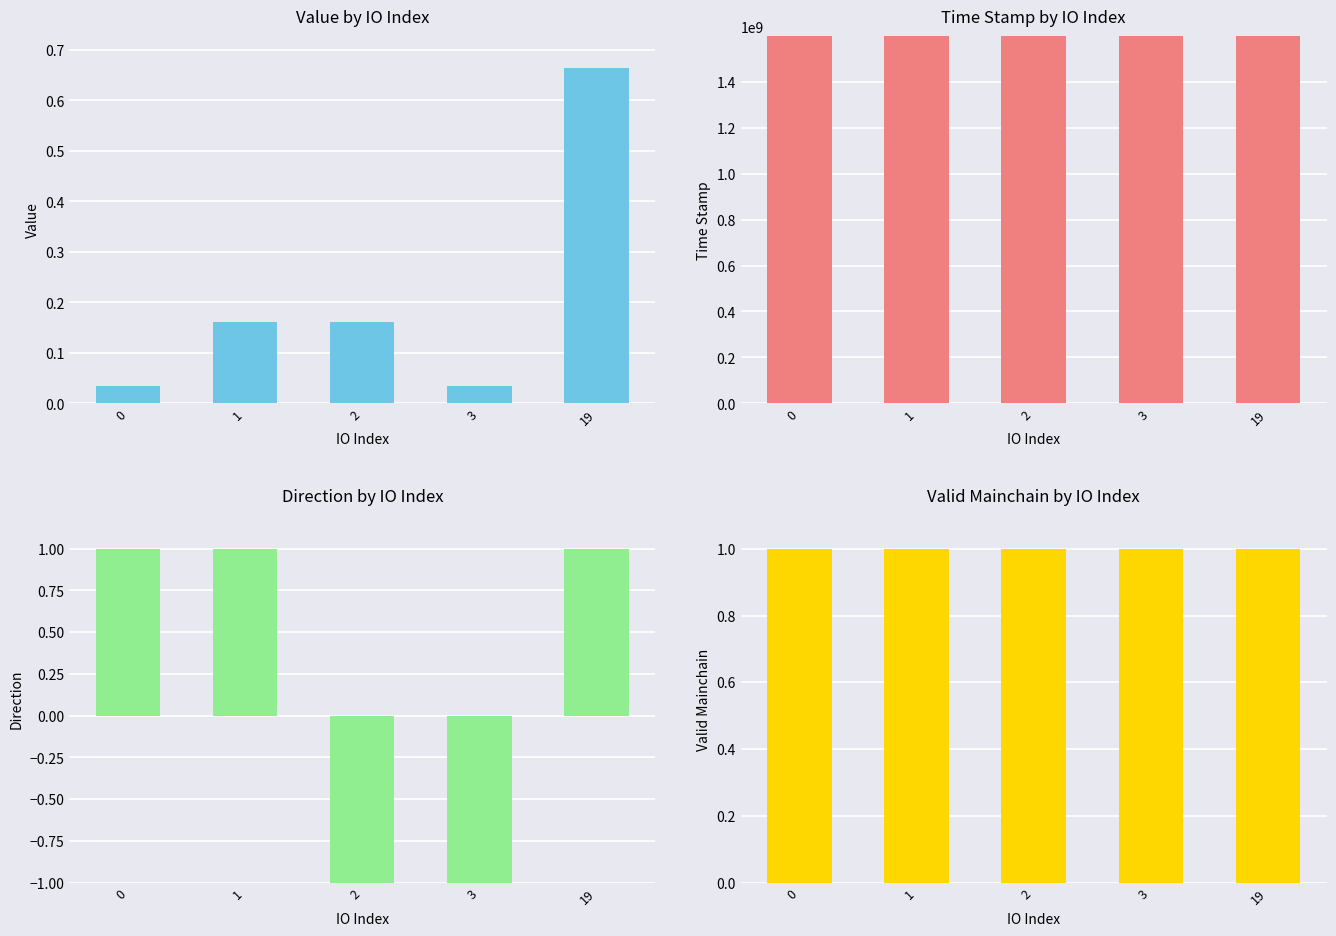

What is the sum of all Value values?

1.1